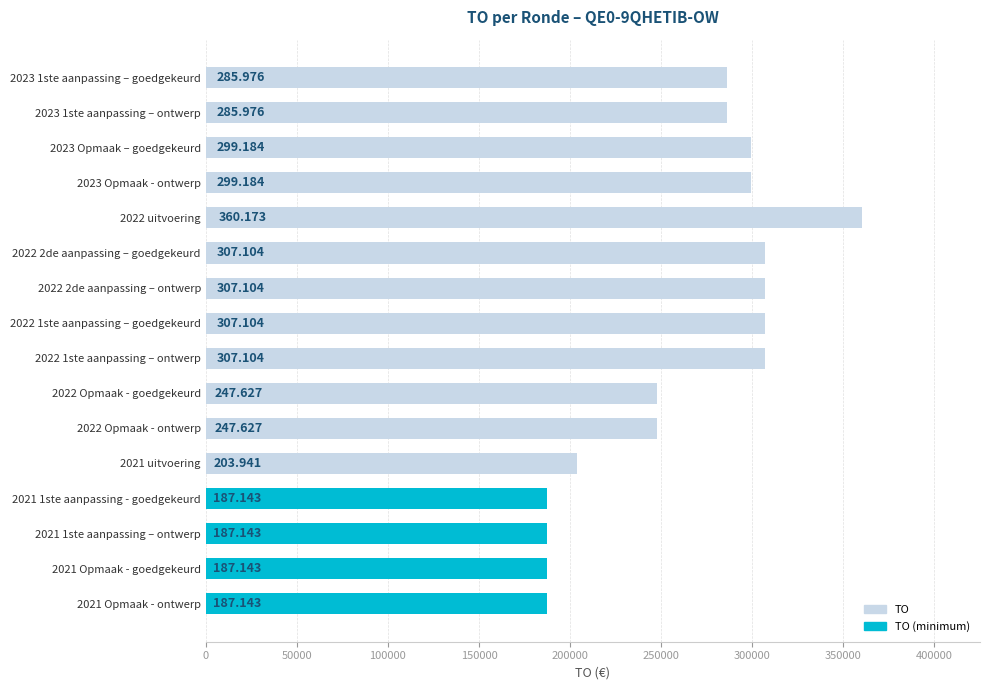

Does the chart contain any negative values?

No